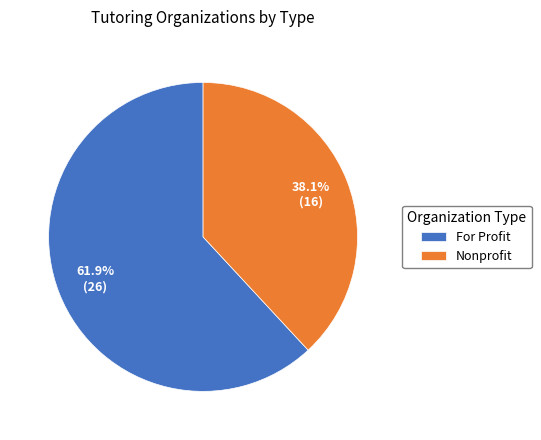

What is the smallest slice in the pie chart?

Nonprofit